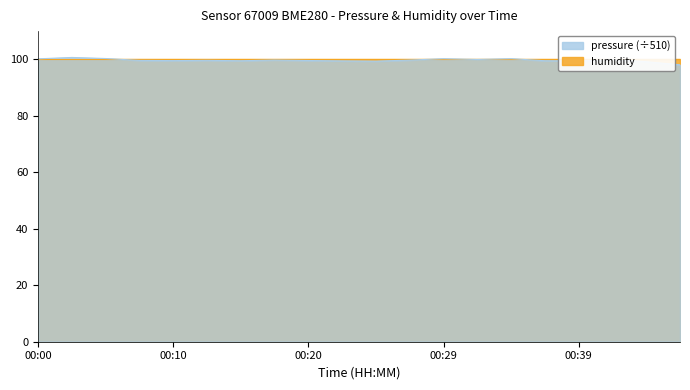

True or false: there are more than 1 points higher than both neighbors.

True